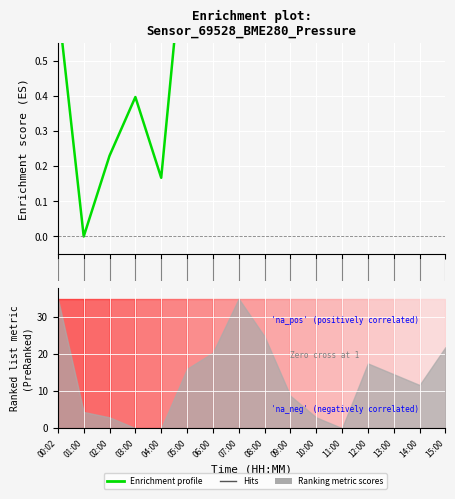

What position from the left is 04:00?

5